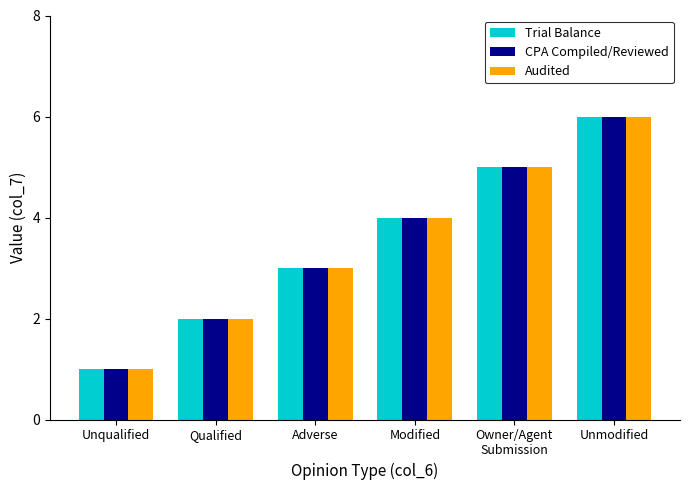

Reading left to right, extract all data points from this chart.

Trial Balance: 1	2	3	4	5	6
CPA Compiled/Reviewed: 1	2	3	4	5	6
Audited: 1	2	3	4	5	6